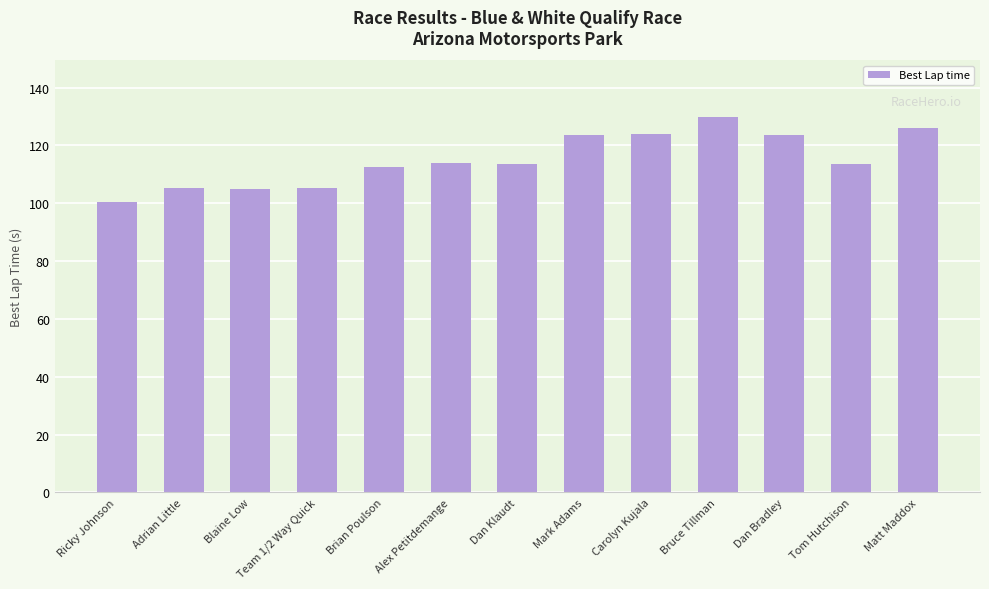

Count the number of data series in this chart.

1